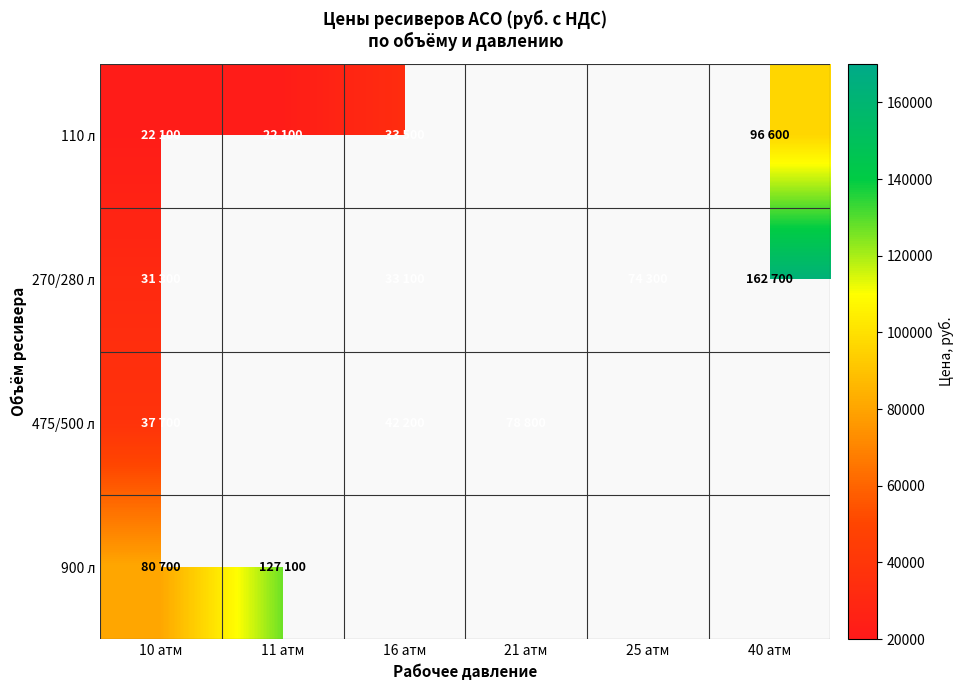

What is the difference between the highest and lowest values at 40 атм?

66100.0